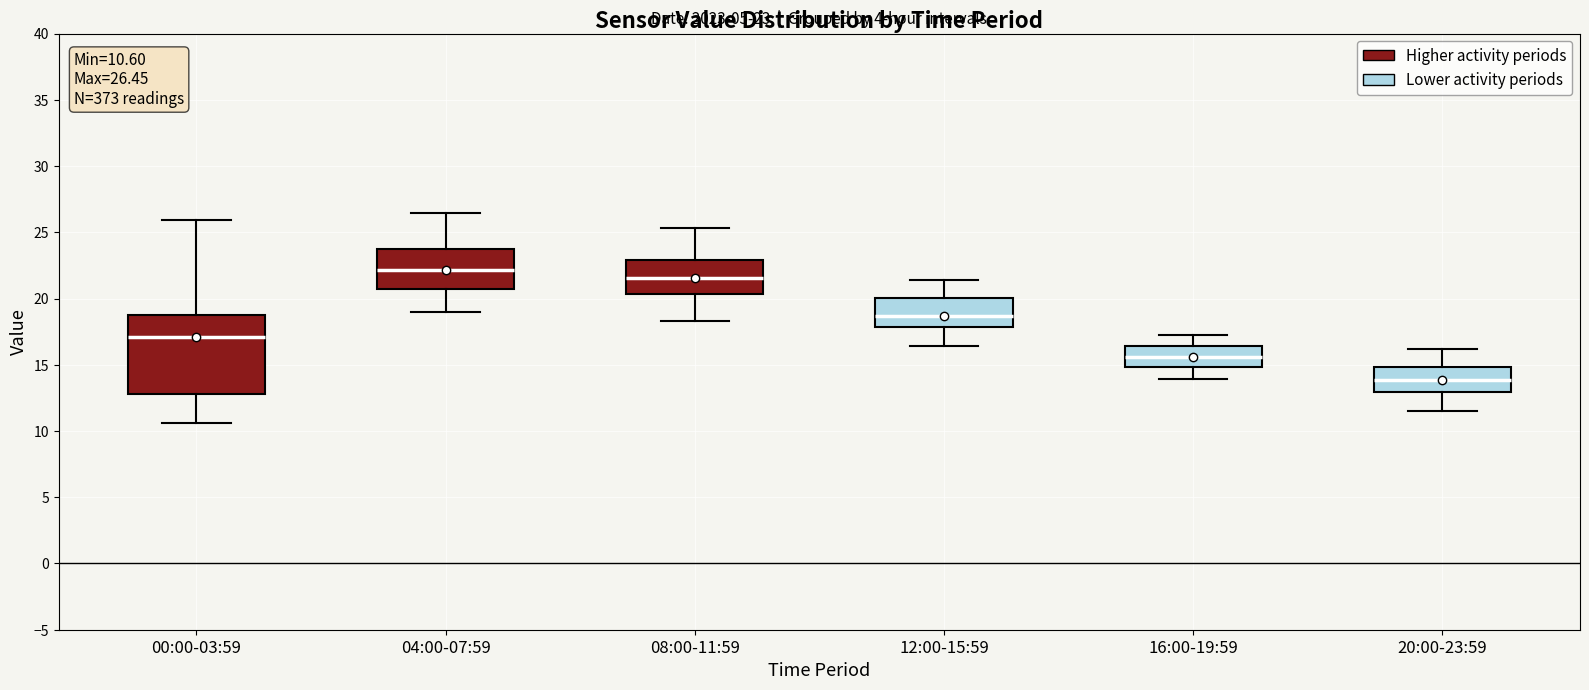

Which box's median line is the lowest?

20:00-23:59